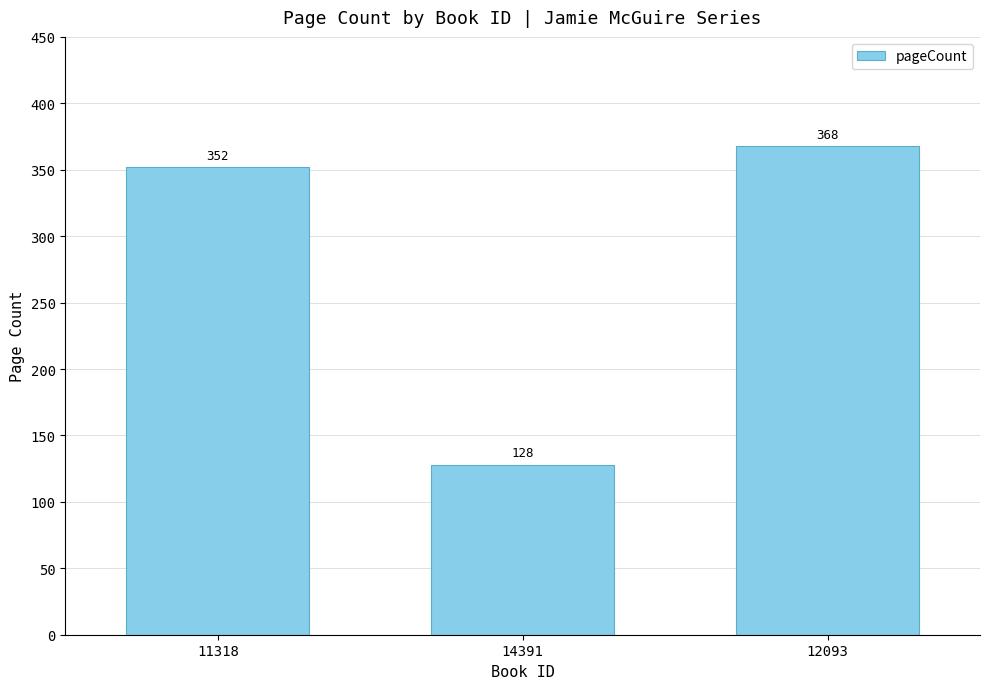

How many values are below 352?

1